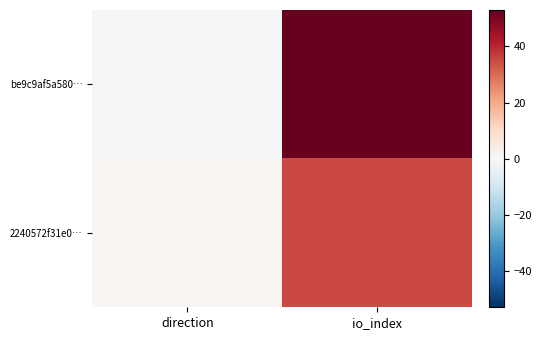

What is the minimum value shown in the chart?

-1